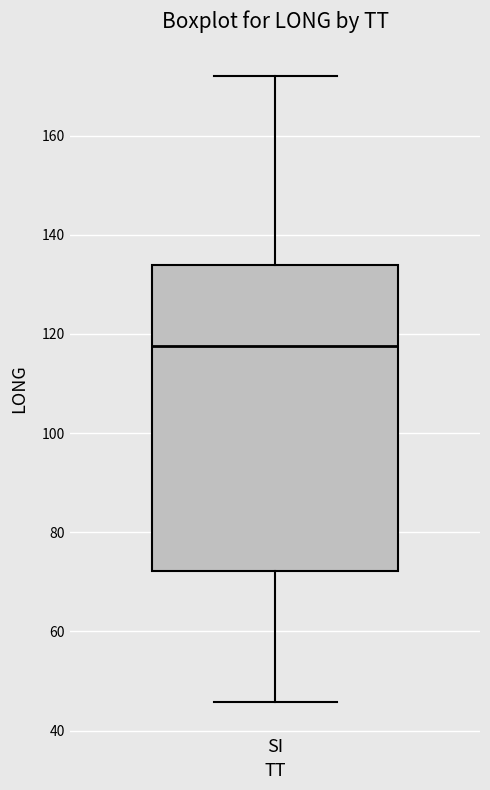

Transcribe this box plot: give where the median line is, the range the box spans, and where the two whiskers end, as read against the y-axis. The values are not printed on the chart, so give them approximately, as read against the axis.

median 118, box 72 to 134, whiskers 46 to 172